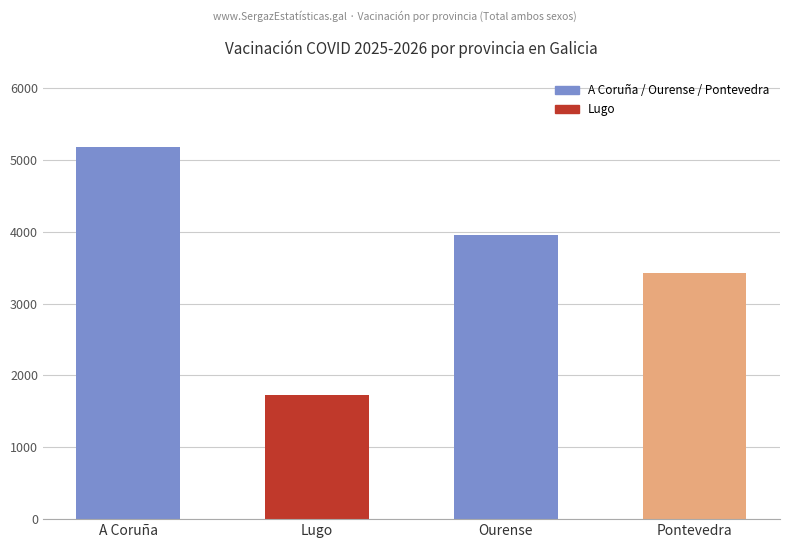

Which label corresponds to the largest value in the chart?

A Coruña